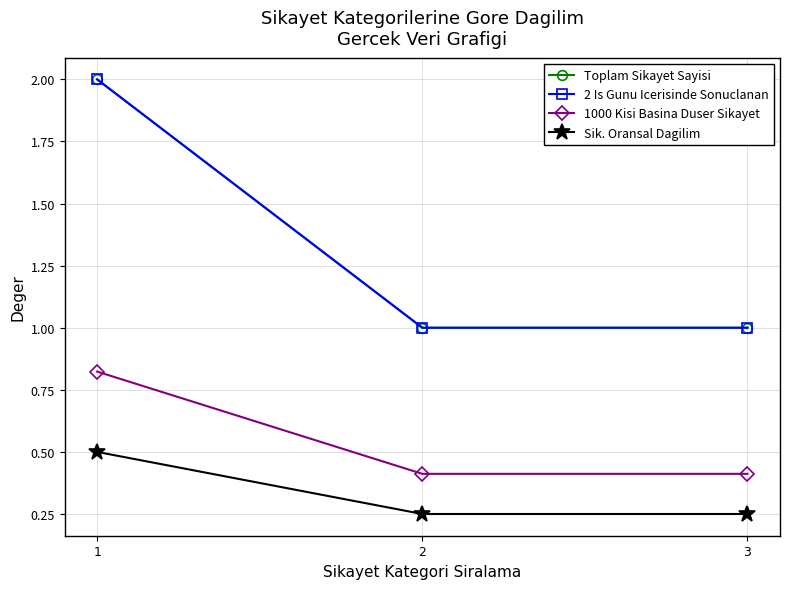

Reading left to right, list all the values displayed in this chart.

Toplam Sikayet Sayisi: 2.0	1.0	1.0
2 Is Gunu Icerisinde Sonuclanan: 2.0	1.0	1.0
1000 Kisi Basina Duser Sikayet: 0.8	0.4	0.4
Sik. Oransal Dagilim: 0.5	0.2	0.2